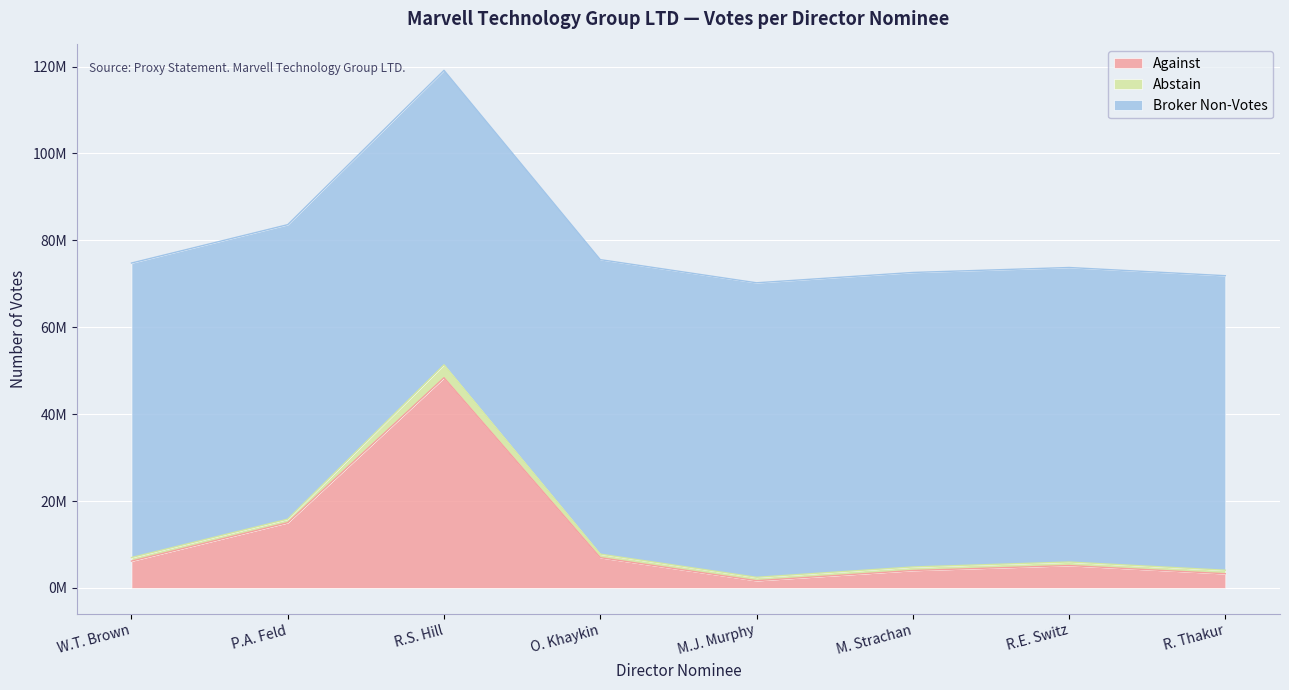

How many data points in Against are above 6179739?

3